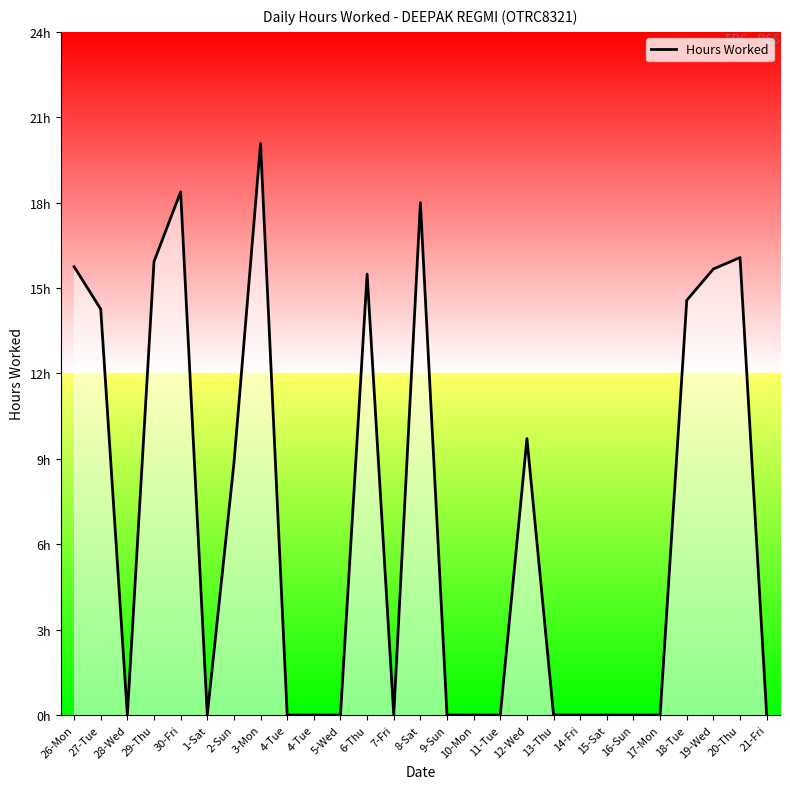

Does the chart display data point markers on the line(s)?

No